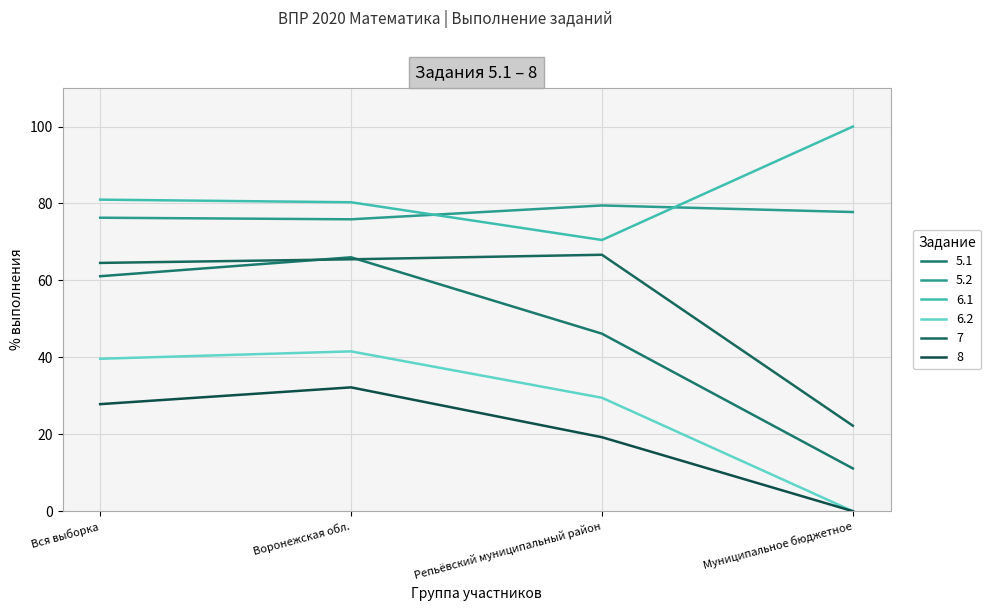

Is this an area chart (filled region under the line)?

No